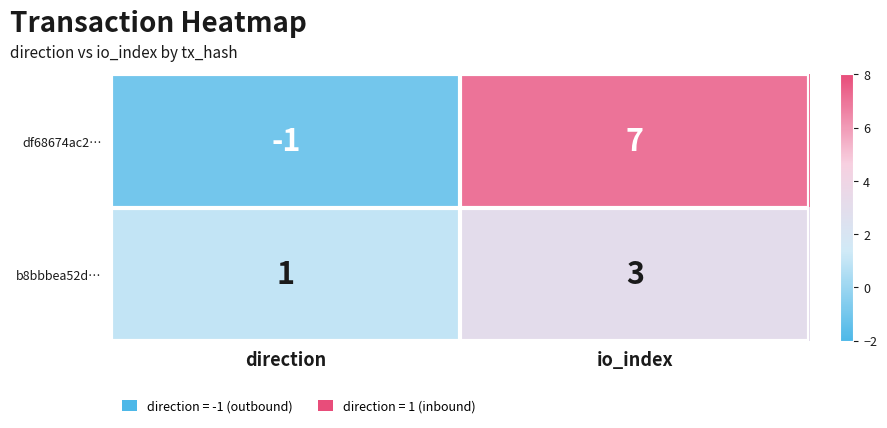

Which label corresponds to the largest value in the chart?

io_index